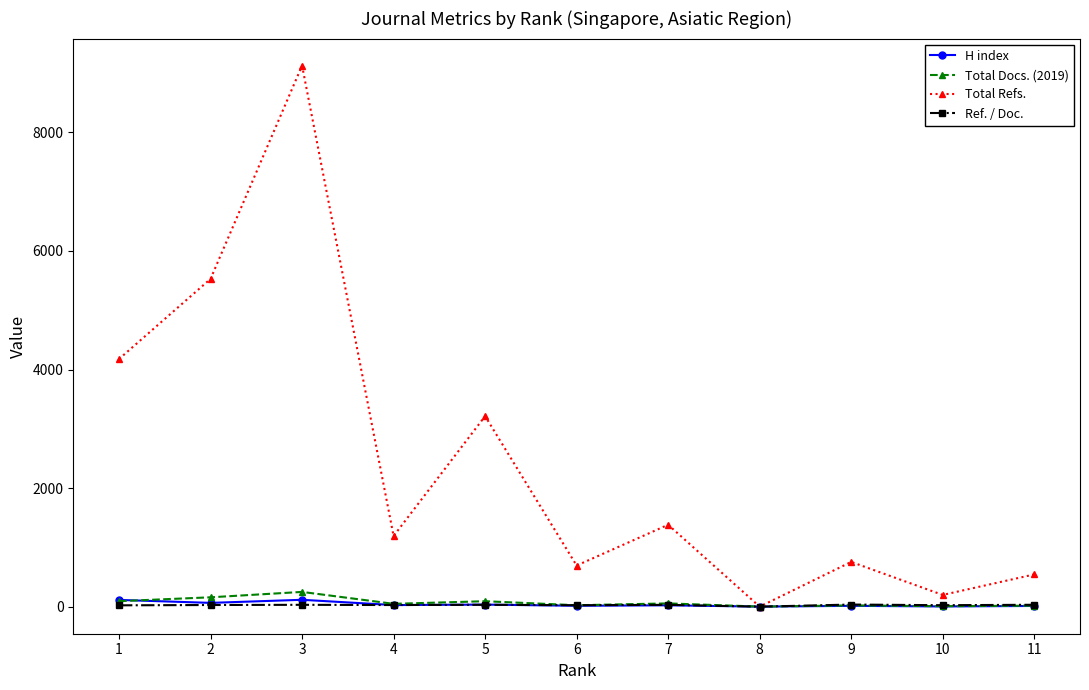

Which series has the largest total across all categories?

Total Refs.